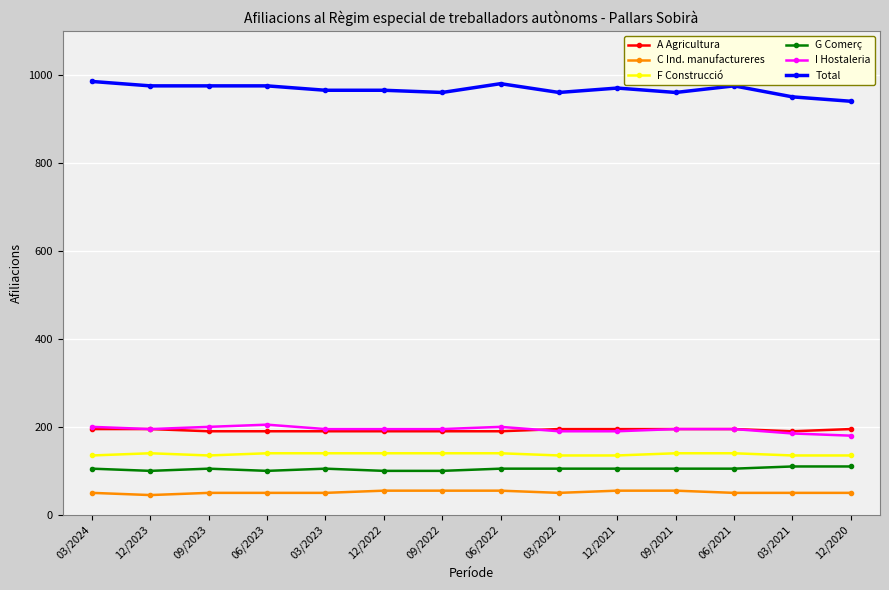

Reading left to right, extract all data points from this chart.

A Agricultura: 03/2024=195	12/2023=195	09/2023=190	06/2023=190	03/2023=190	12/2022=190	09/2022=190	06/2022=190	03/2022=195	12/2021=195	09/2021=195	06/2021=195	03/2021=190	12/2020=195
C Ind. manufactureres: 03/2024=50	12/2023=45	09/2023=50	06/2023=50	03/2023=50	12/2022=55	09/2022=55	06/2022=55	03/2022=50	12/2021=55	09/2021=55	06/2021=50	03/2021=50	12/2020=50
F Construcció: 03/2024=135	12/2023=140	09/2023=135	06/2023=140	03/2023=140	12/2022=140	09/2022=140	06/2022=140	03/2022=135	12/2021=135	09/2021=140	06/2021=140	03/2021=135	12/2020=135
G Comerç: 03/2024=105	12/2023=100	09/2023=105	06/2023=100	03/2023=105	12/2022=100	09/2022=100	06/2022=105	03/2022=105	12/2021=105	09/2021=105	06/2021=105	03/2021=110	12/2020=110
I Hostaleria: 03/2024=200	12/2023=195	09/2023=200	06/2023=205	03/2023=195	12/2022=195	09/2022=195	06/2022=200	03/2022=190	12/2021=190	09/2021=195	06/2021=195	03/2021=185	12/2020=180
Total: 03/2024=985	12/2023=975	09/2023=975	06/2023=975	03/2023=965	12/2022=965	09/2022=960	06/2022=980	03/2022=960	12/2021=970	09/2021=960	06/2021=975	03/2021=950	12/2020=940